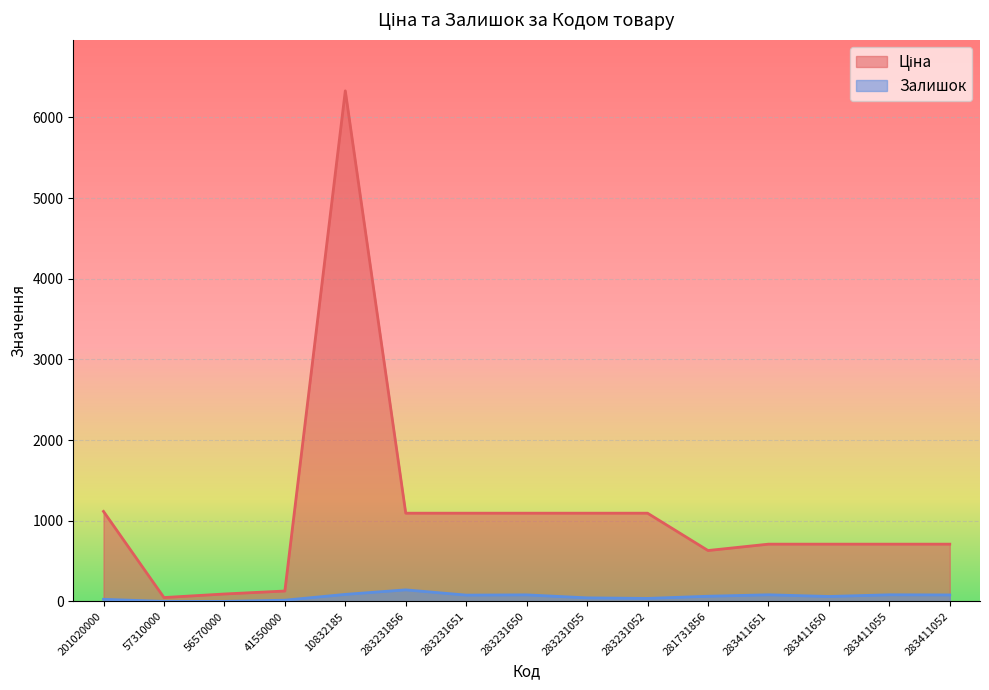

Is it true that Залишок equals 109.4 at 283411651?

False